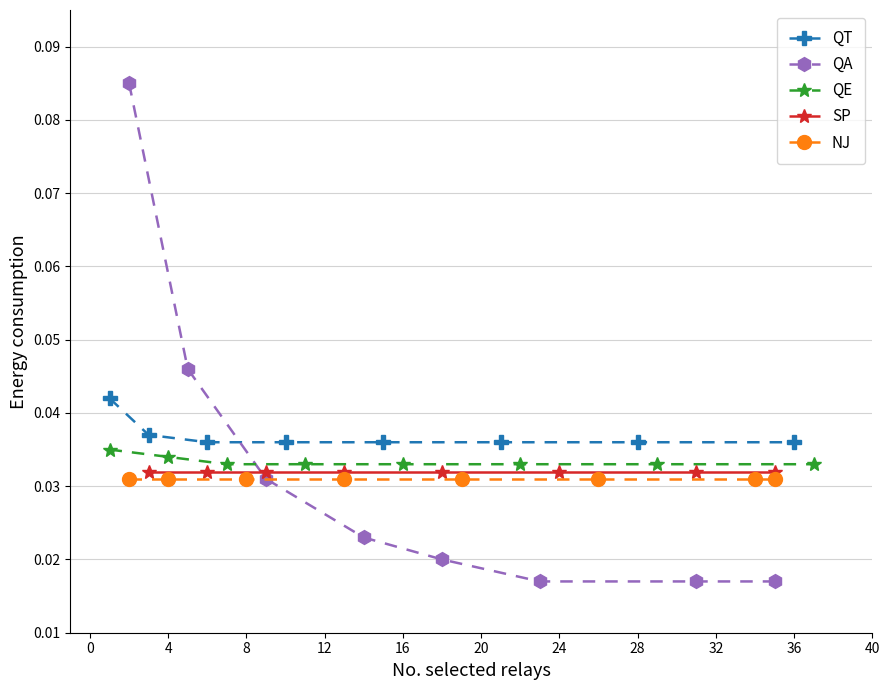

At how many categories does at least one series exceed 0?

8